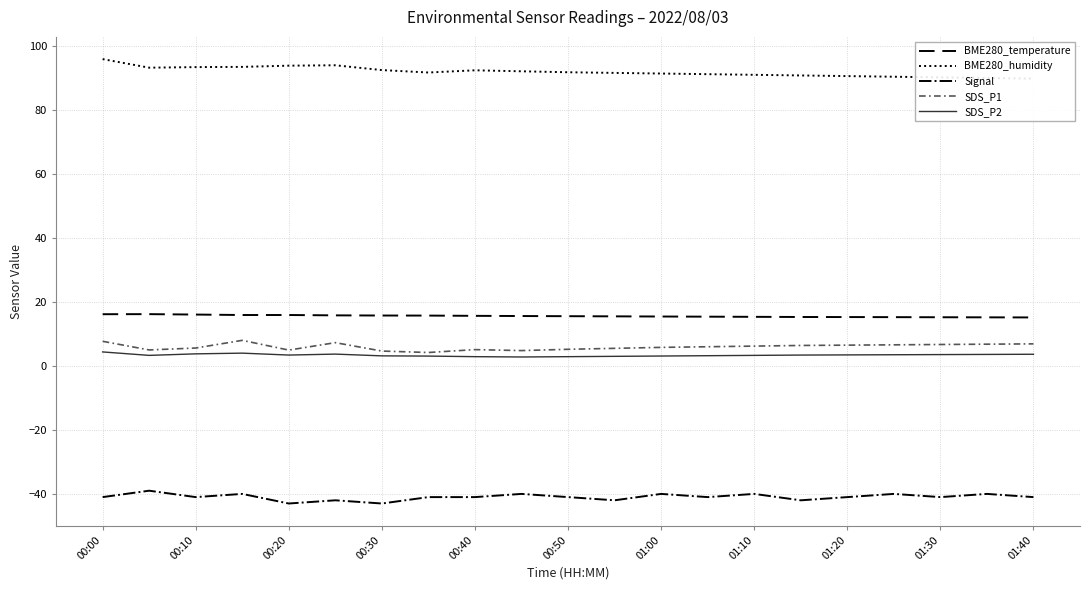

What is the highest value of the SDS_P1 series?

8.0